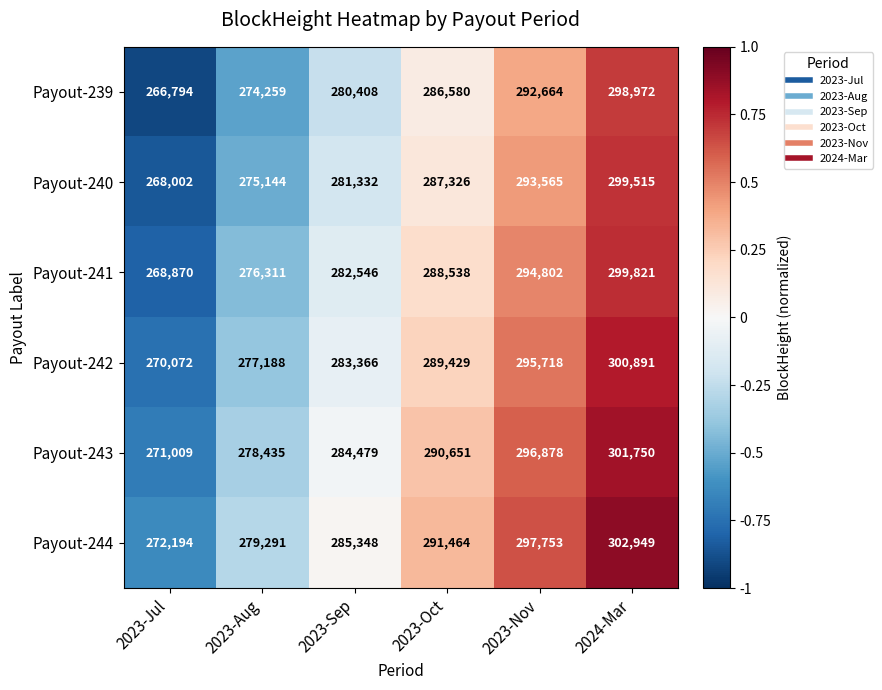

What is the total value across all series at 2023-Aug?

1660628